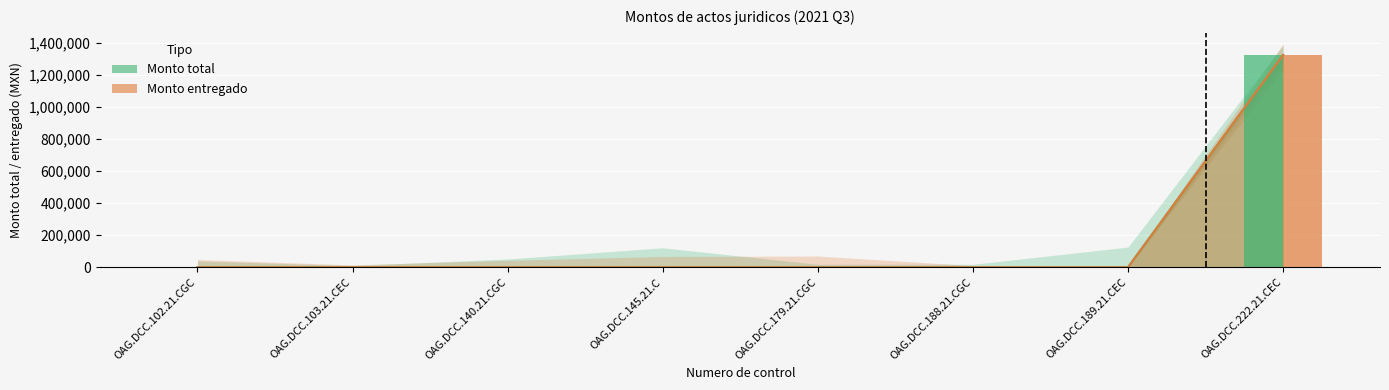

What is the label of the 2nd bar from the left?

OAG.DCC.103.21.CEC